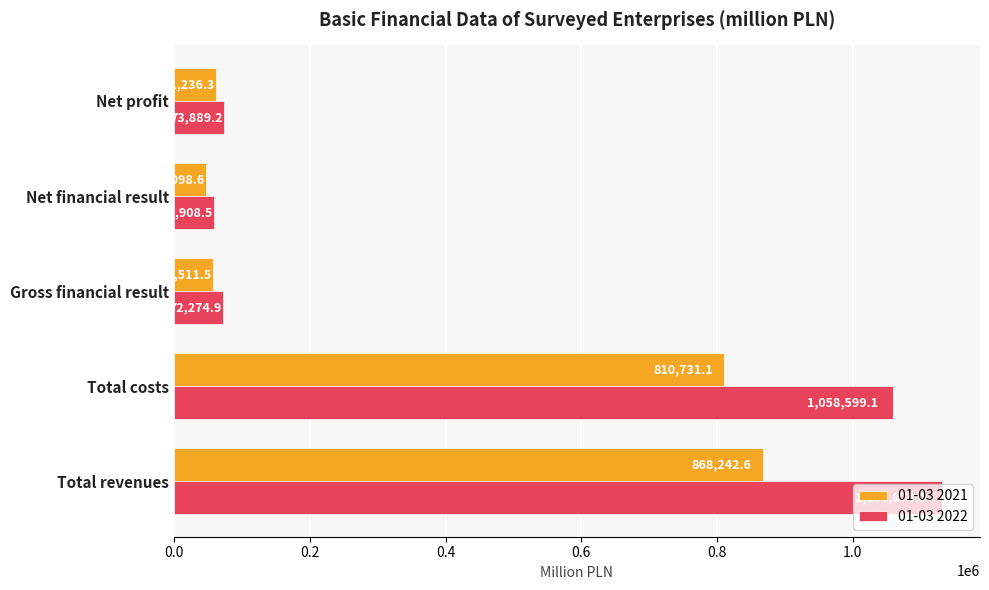

What is the sum of all 01-03 2021 values?

1844820.1